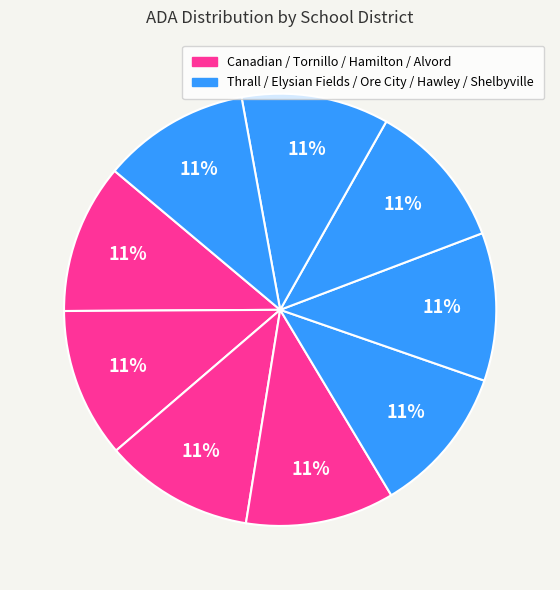

How many segments does this pie chart have?

9